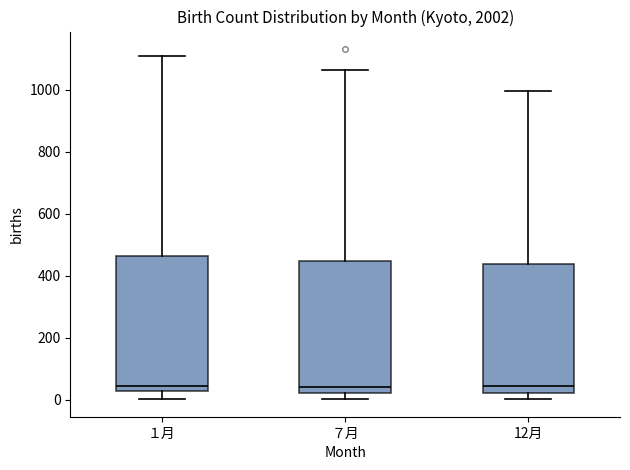

Reading left to right, transcribe this box plot: for each box, give where its median line is, the range the box spans, and where its two whiskers end, as read against the y-axis. The values are not printed on the chart, so give them approximately, as read against the axis.

１月: median 40, box 20 to 460, whiskers 0 to 1100
７月: median 40, box 20 to 440, whiskers 0 to 1060
12月: median 40, box 20 to 440, whiskers 0 to 1000